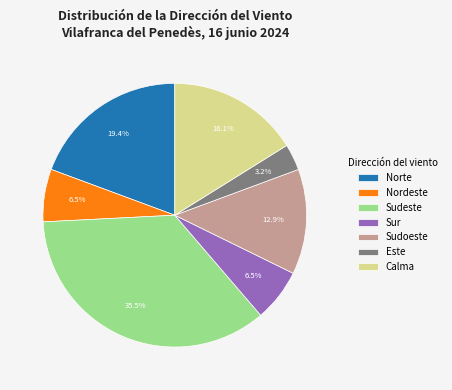

Does Sur represent more than half of the total?

No